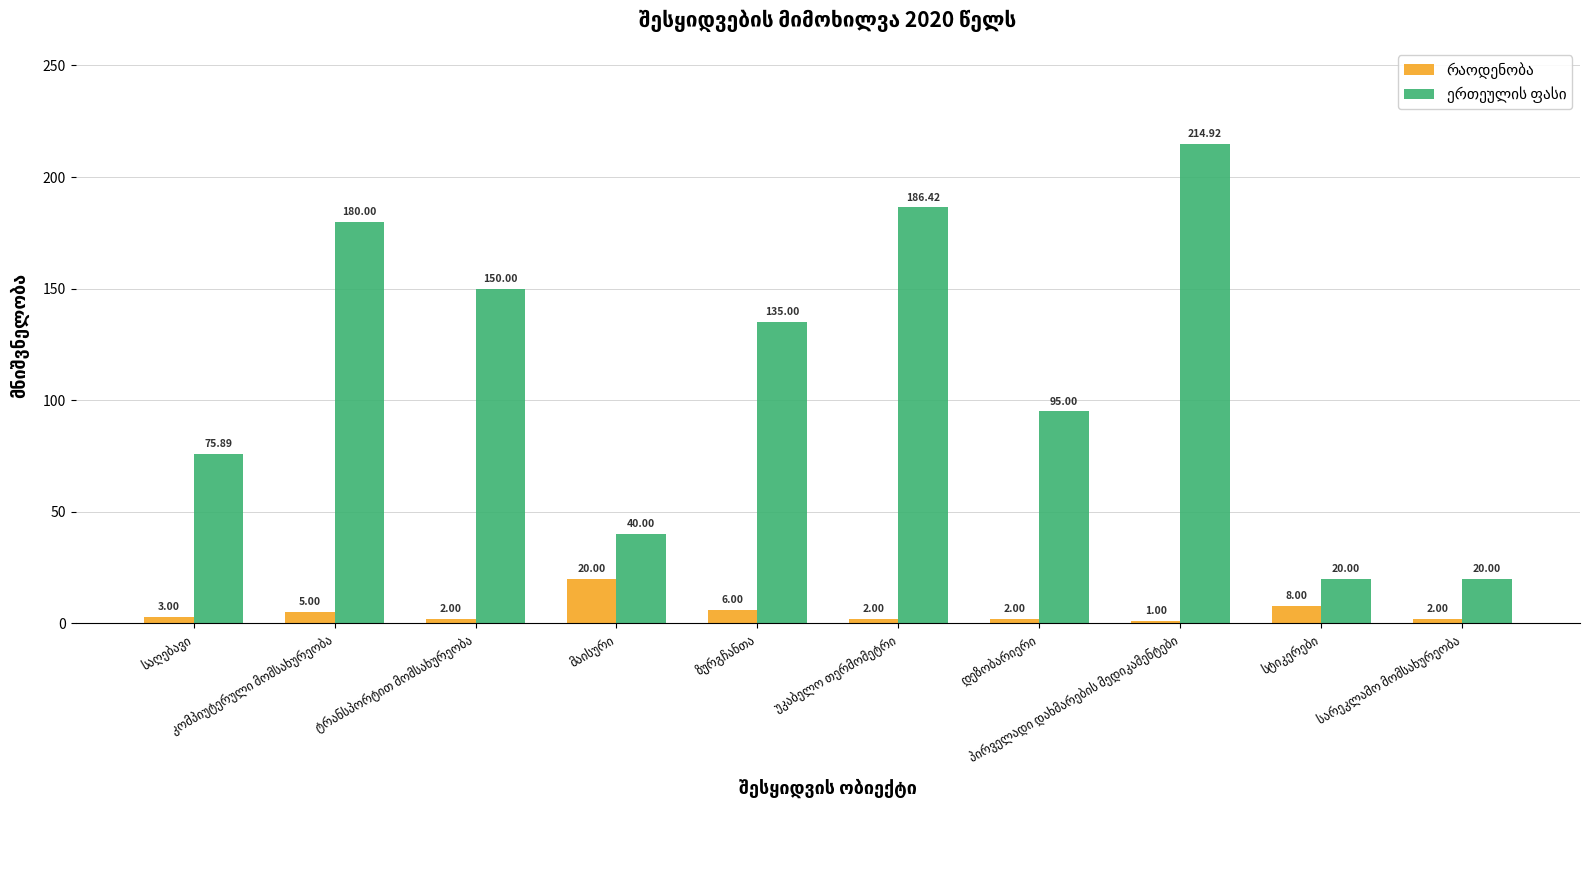

At how many categories does at least one series exceed 103?

5